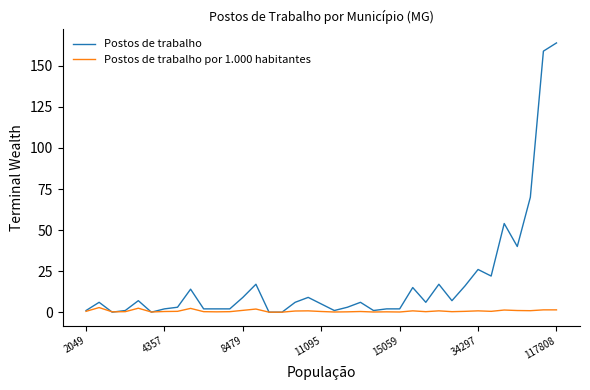

How many lines are shown in the chart?

2